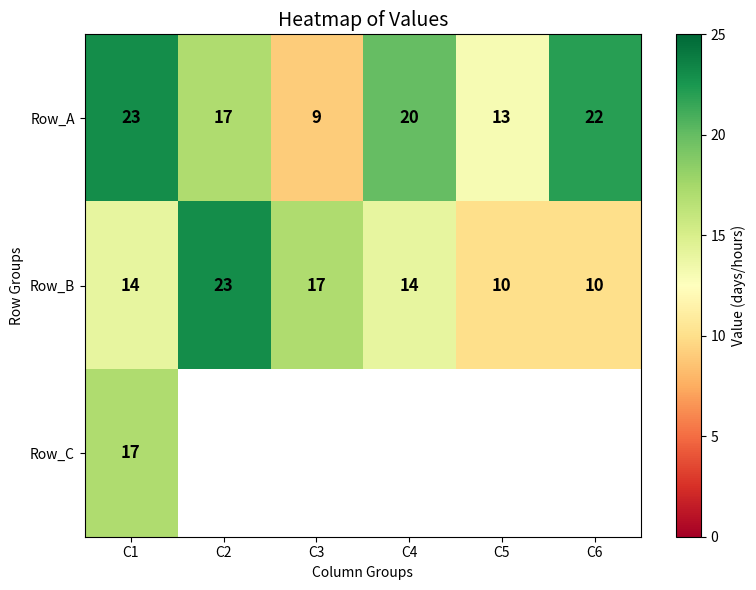

What is the sum of all Row_B values?

88